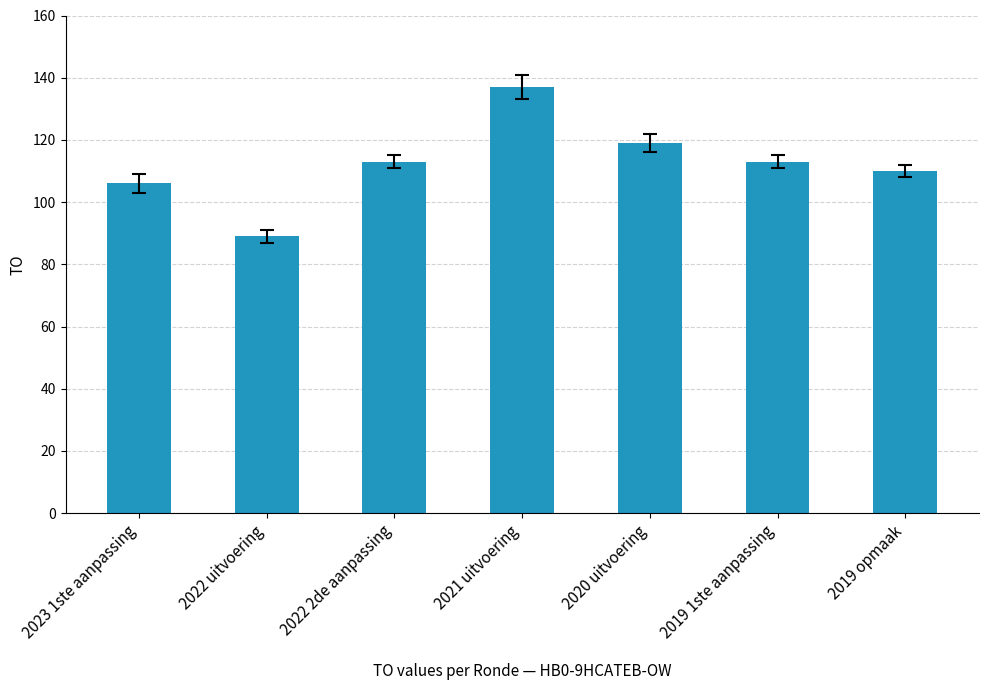

Is it true that the value at 2020 uitvoering is 28?

False